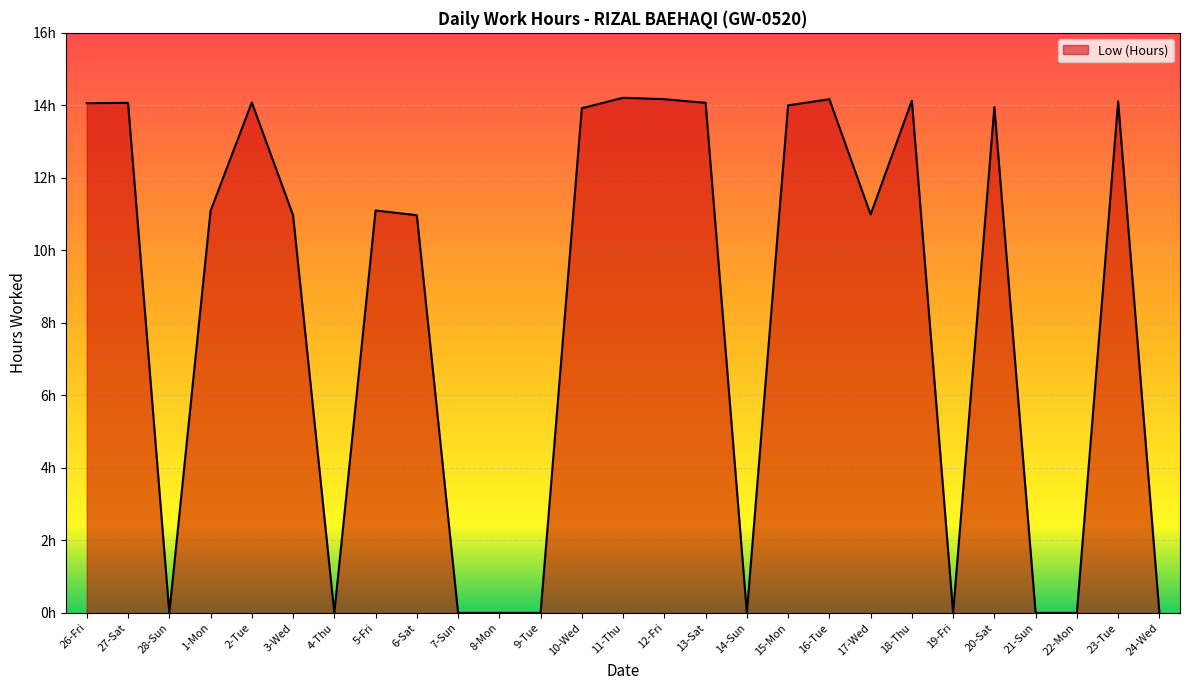

What is the label of the 24th point from the right?

1-Mon